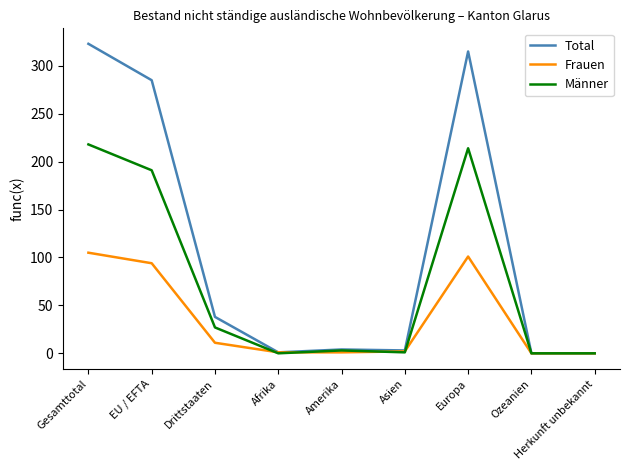

List the series in order of their overall mean, highest first.

Total, Männer, Frauen